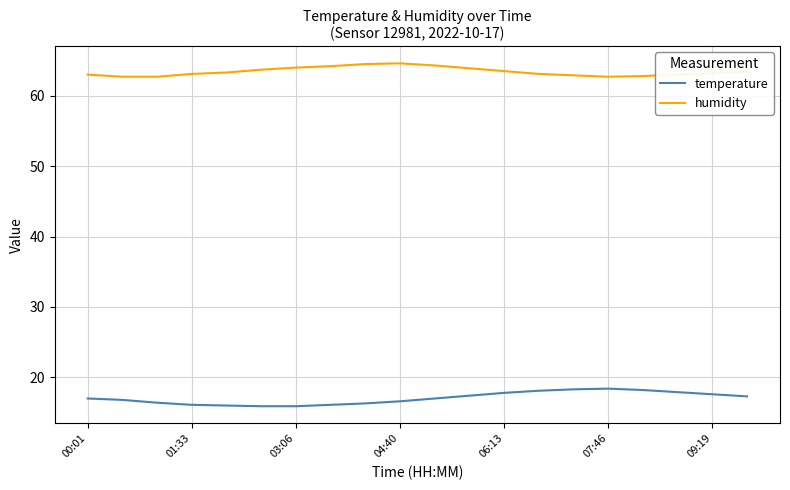

True or false: humidity and temperature intersect in this chart.

False